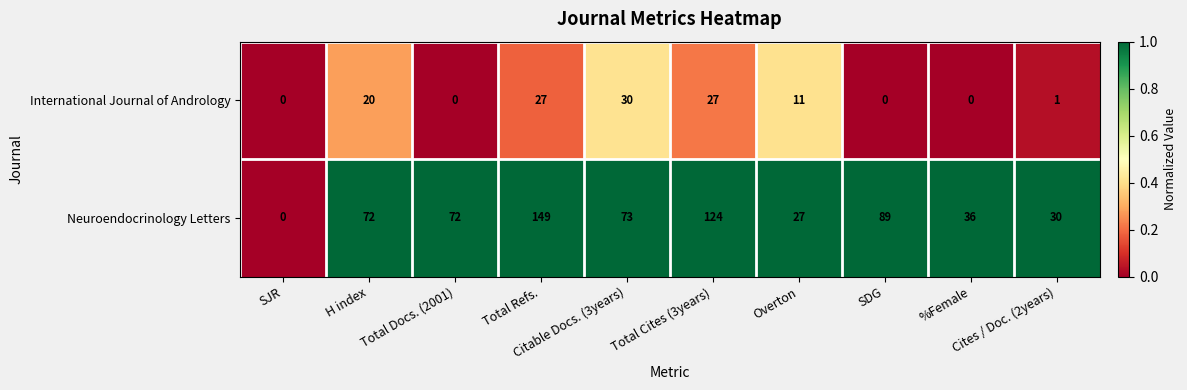

List the series in order of their overall mean, lowest first.

International Journal of Andrology, Neuroendocrinology Letters